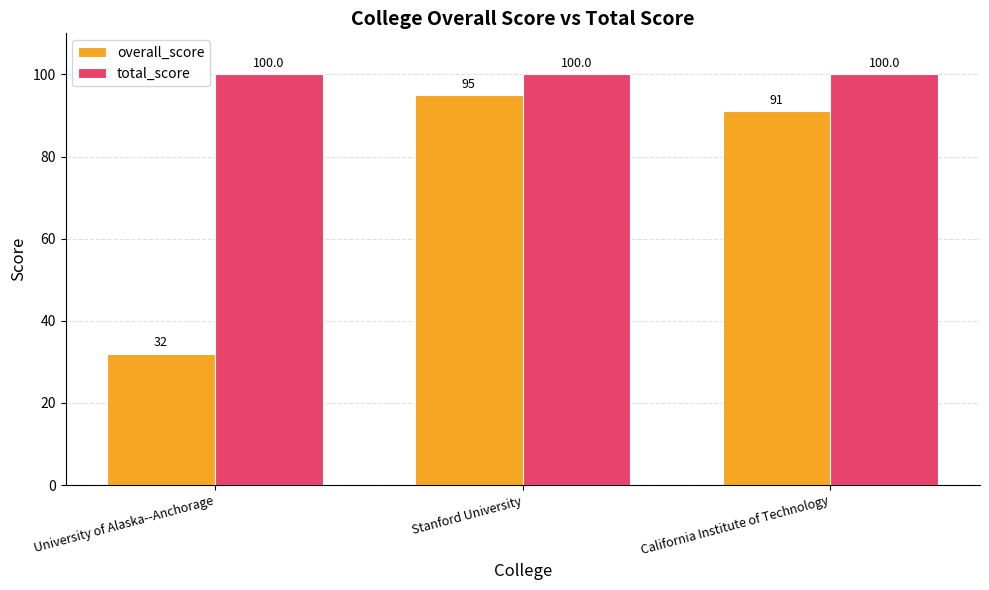

What is the label of the 2nd bar from the left?

Stanford University